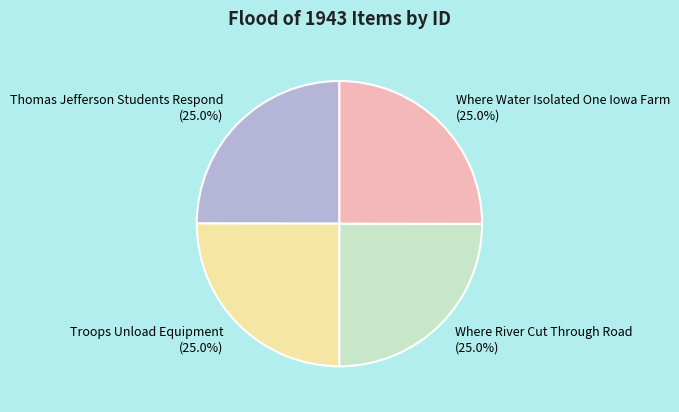

What portion of the pie excludes Troops Unload Equipment (25.0%)?

75.0%